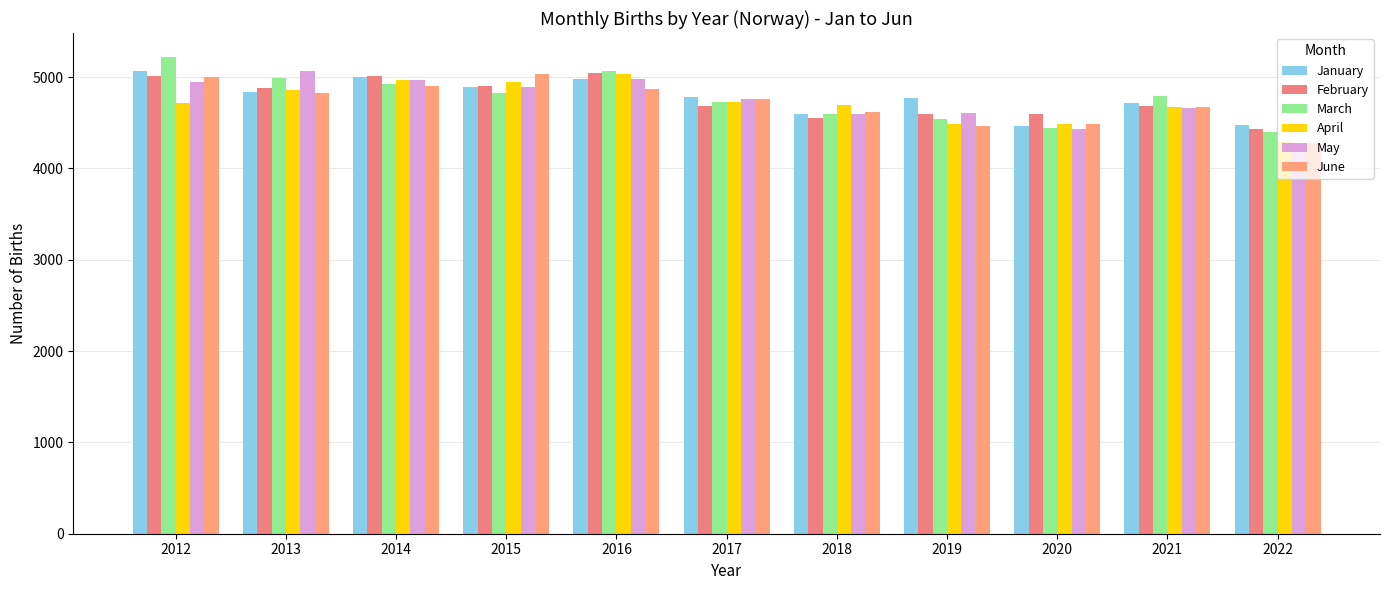

What are all the series names shown in the legend?

January, February, March, April, May, June